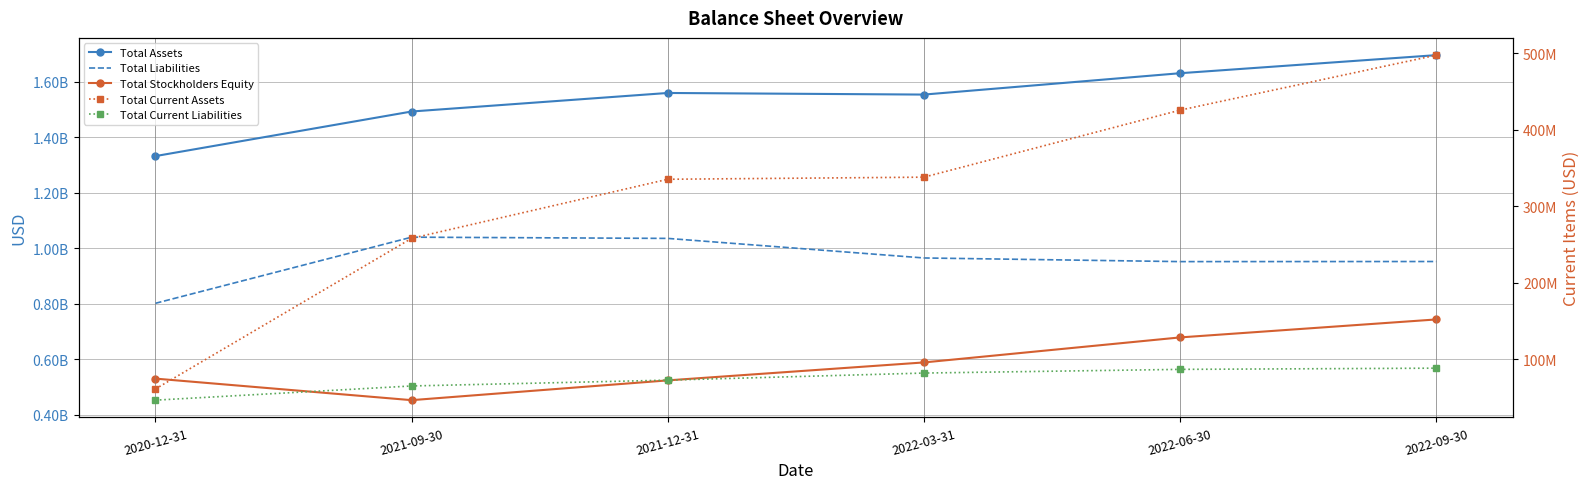

True or false: Total Liabilities and Total Current Liabilities cross at least once.

False